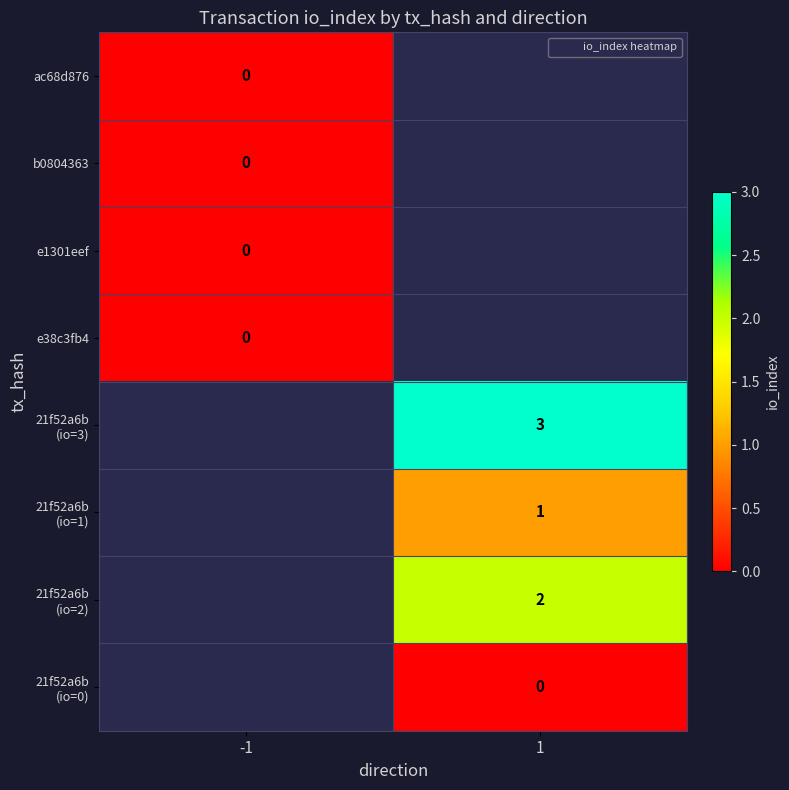

Which label corresponds to the largest value in the chart?

1